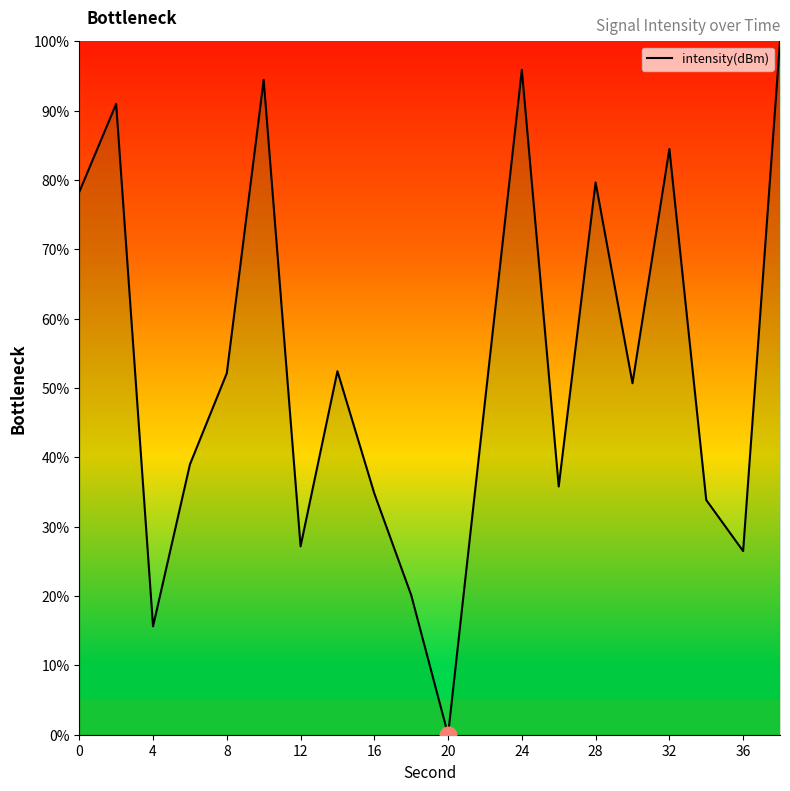

What is the maximum value shown in the chart?

100.0